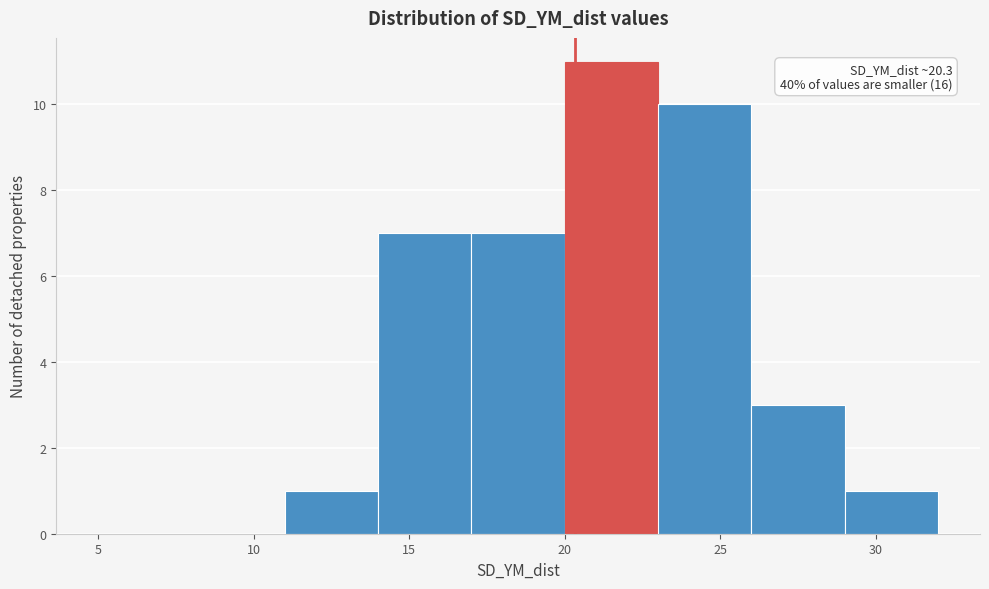

Which range on the x-axis has the tallest bar?

20 to 23